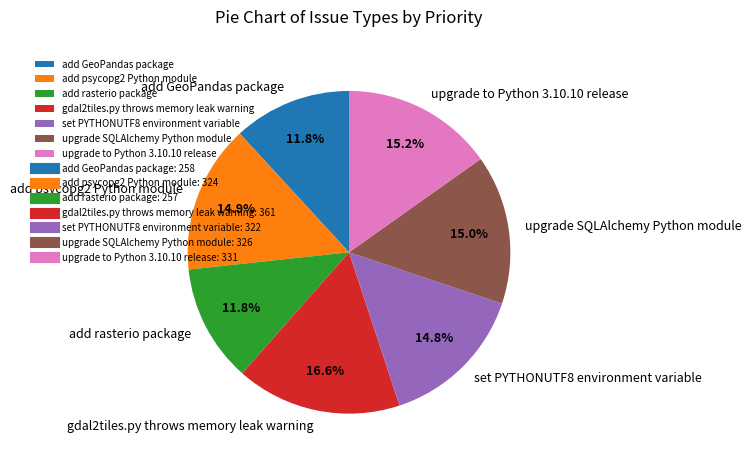

Is gdal2tiles.py throws memory leak warning the majority of the pie?

No